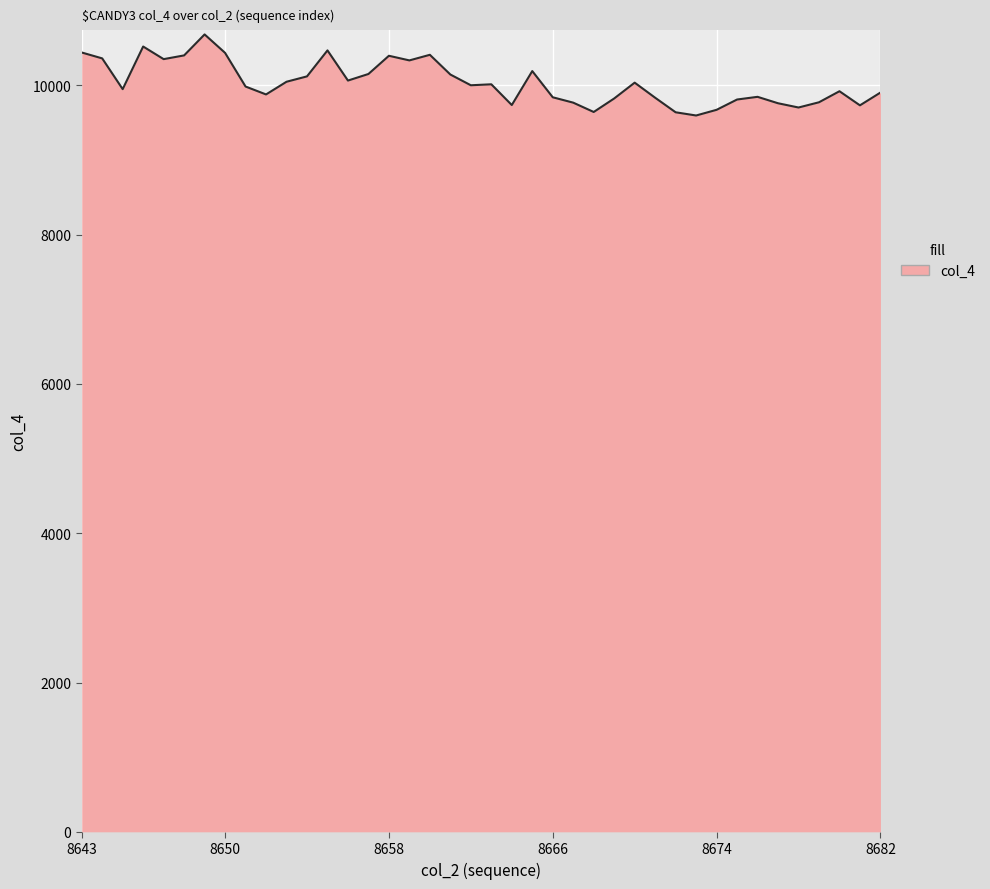

What is the difference between the maximum and minimum values?

1086